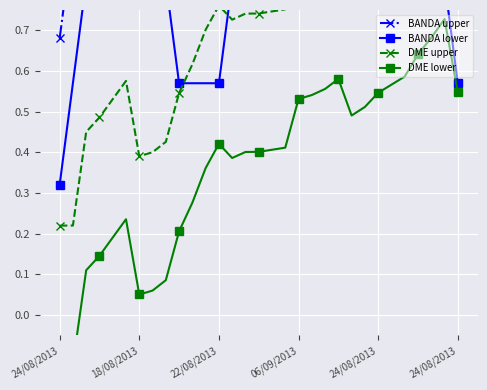

How many lines are shown in the chart?

4